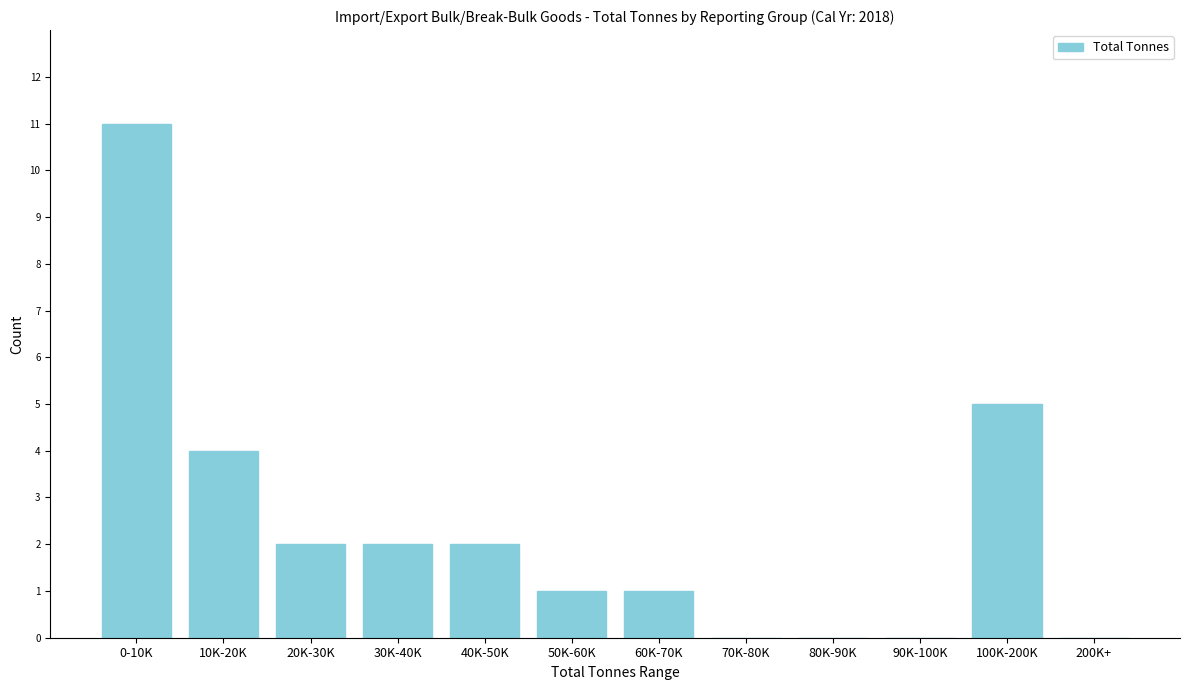

Reading right to left, extract all data points from this chart.

200K+=0	100K-200K=5	90K-100K=0	80K-90K=0	70K-80K=0	60K-70K=1	50K-60K=1	40K-50K=2	30K-40K=2	20K-30K=2	10K-20K=4	0-10K=11